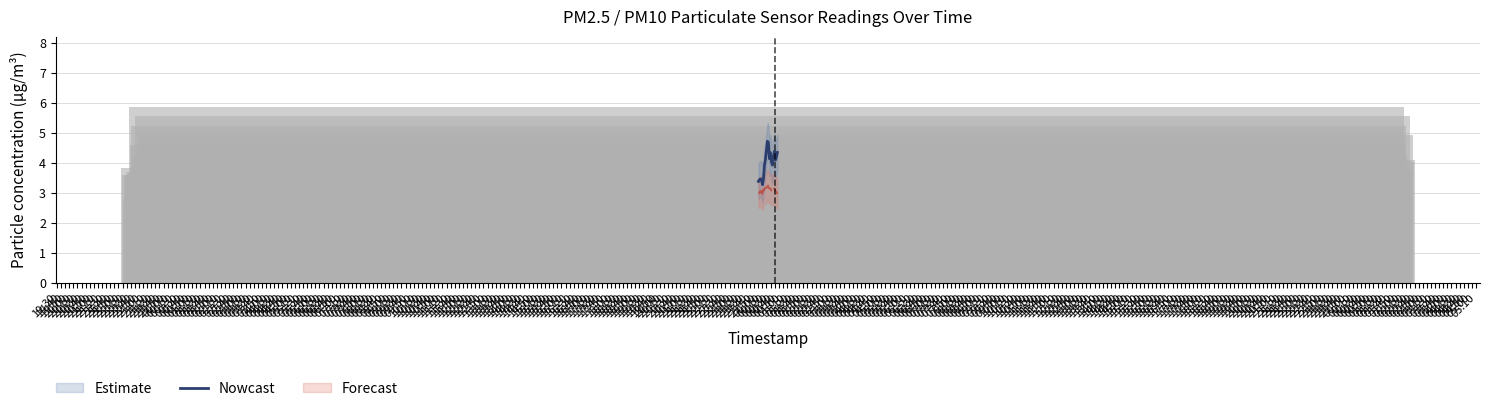

What is the difference between the maximum and minimum values?

1.4